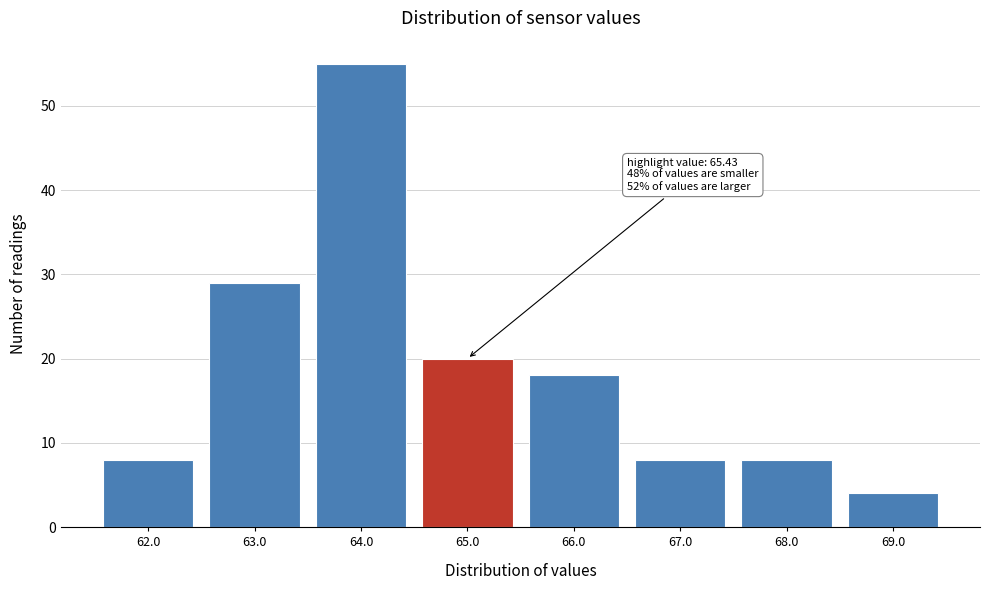

Reading left to right, extract all data points from this chart.

8	29	55	20	18	8	8	4